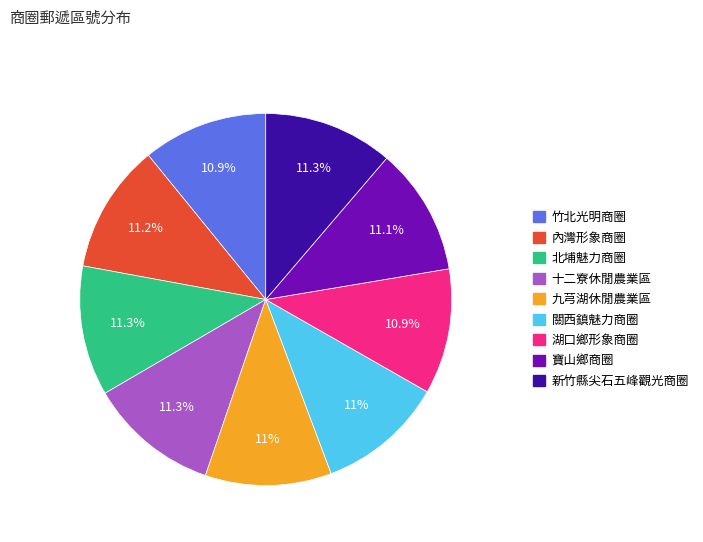

To the nearest percent, what portion does 九芎湖休閒農業區 represent?

11%